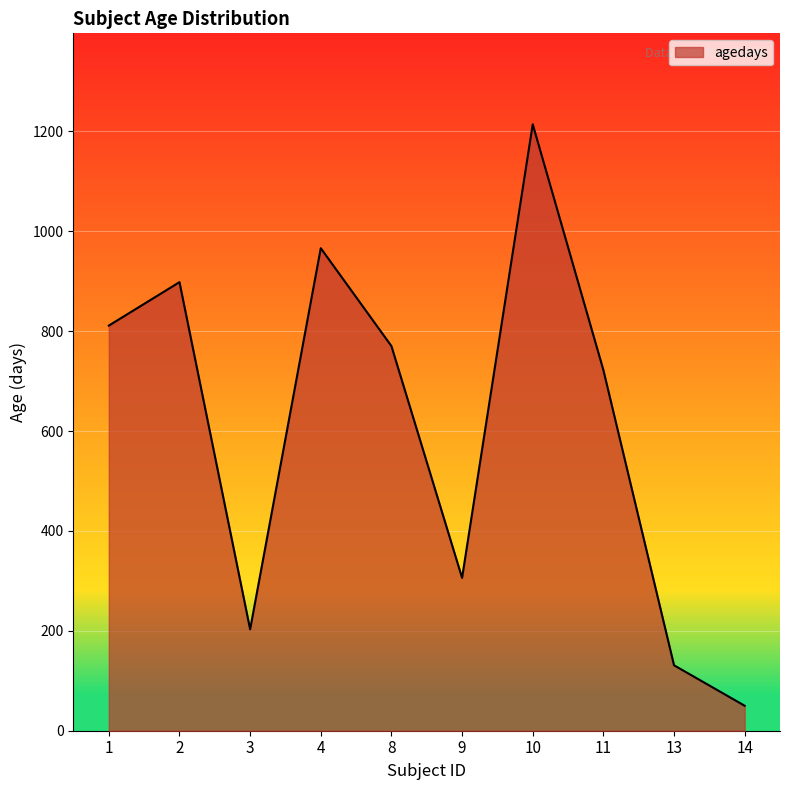

What is the average value?

607